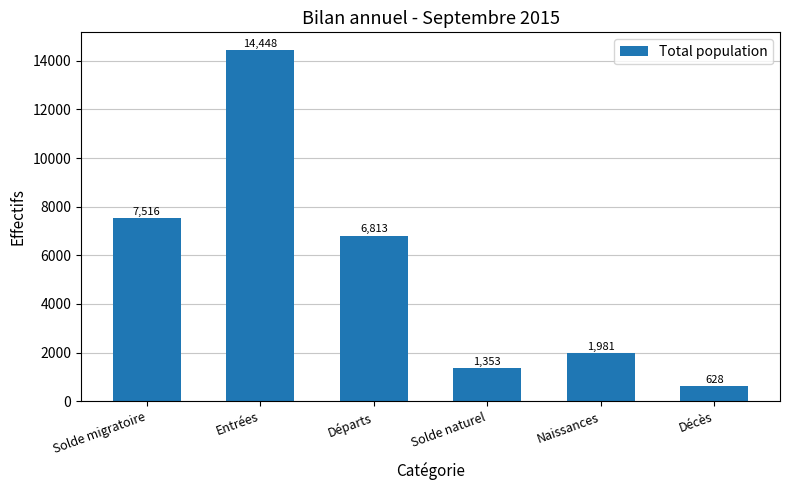

What is the ratio of the value at Solde naturel to the value at Solde migratoire?

0.2